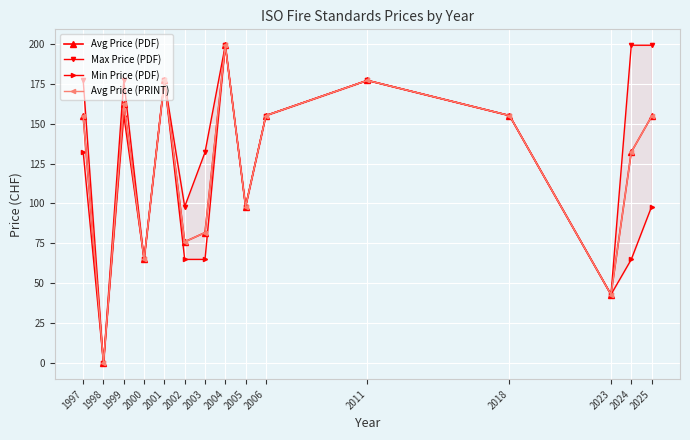

What is the value of the Avg Price (PRINT) point at the 3rd from the left?

162.3